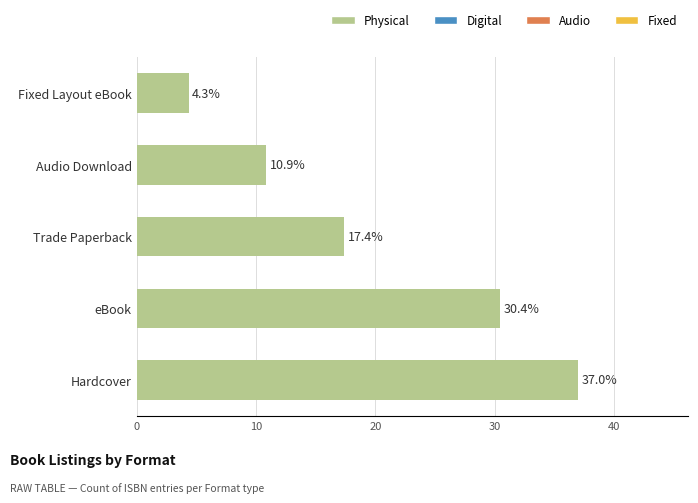

What is the average value?

20.0